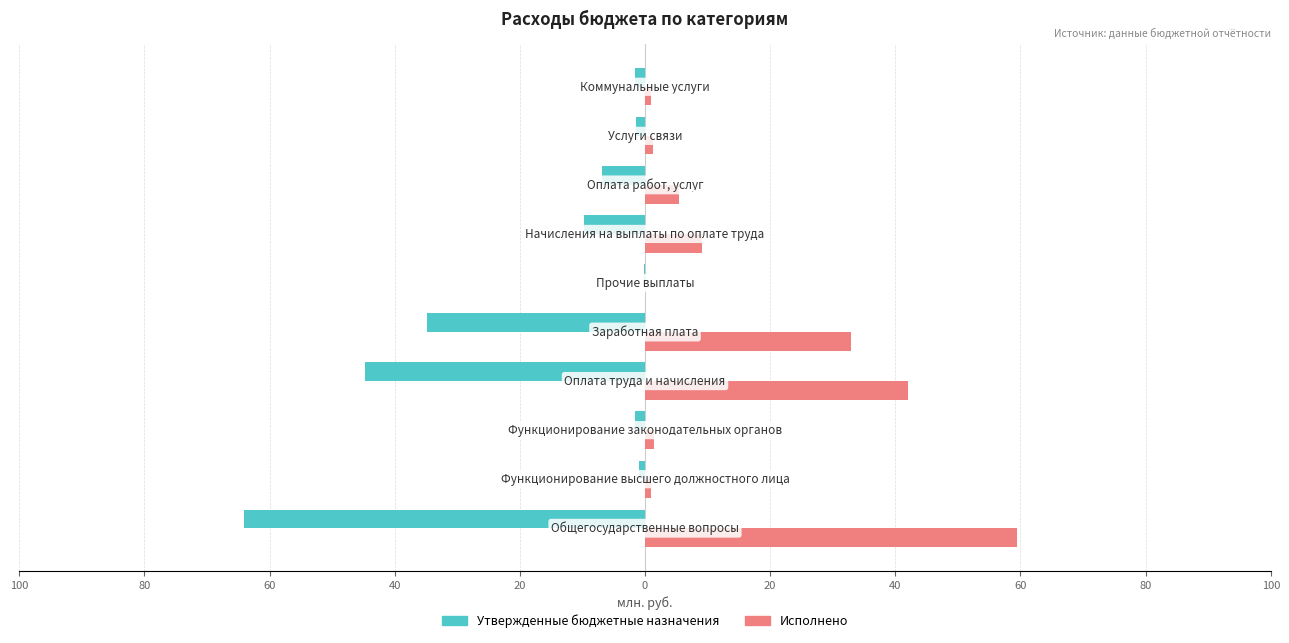

What is the difference between the maximum and minimum values in the Исполнено series?

59.3